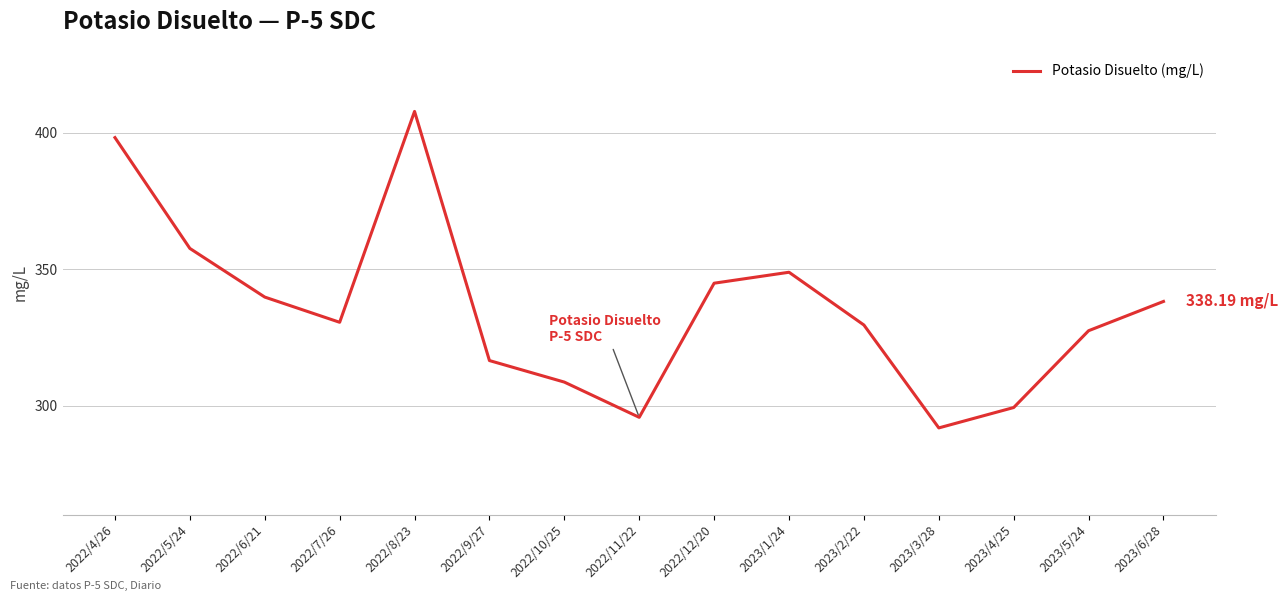

Count the number of categories in the chart.

15